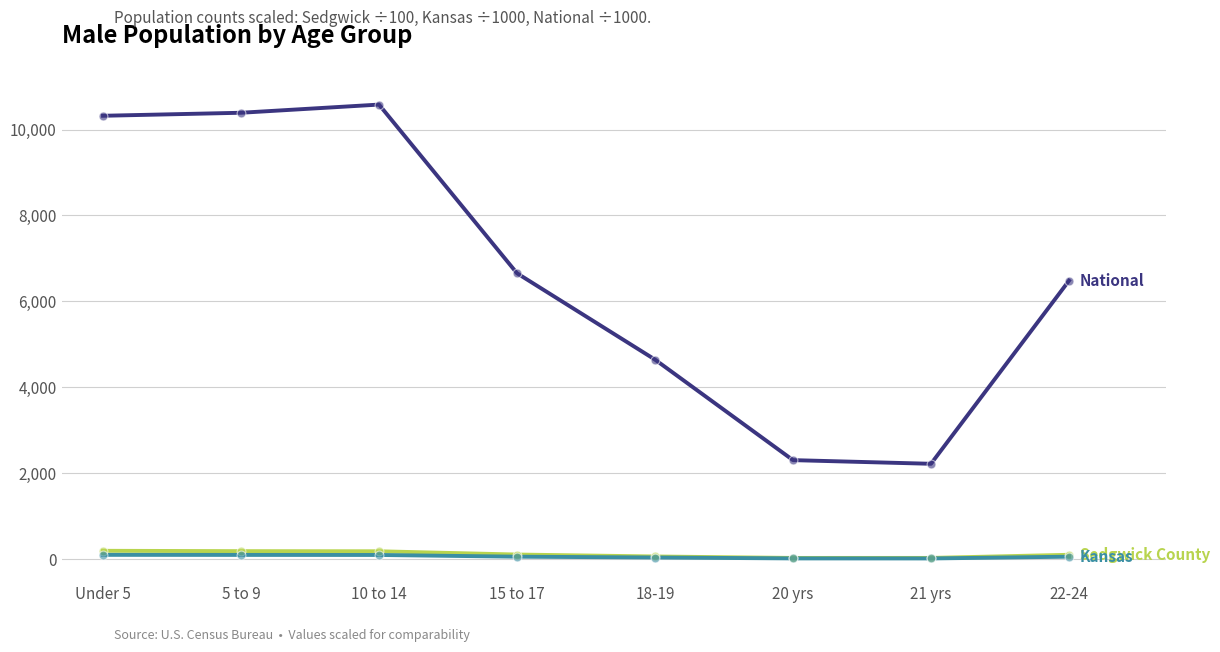

What is the greatest value displayed?

10579.9